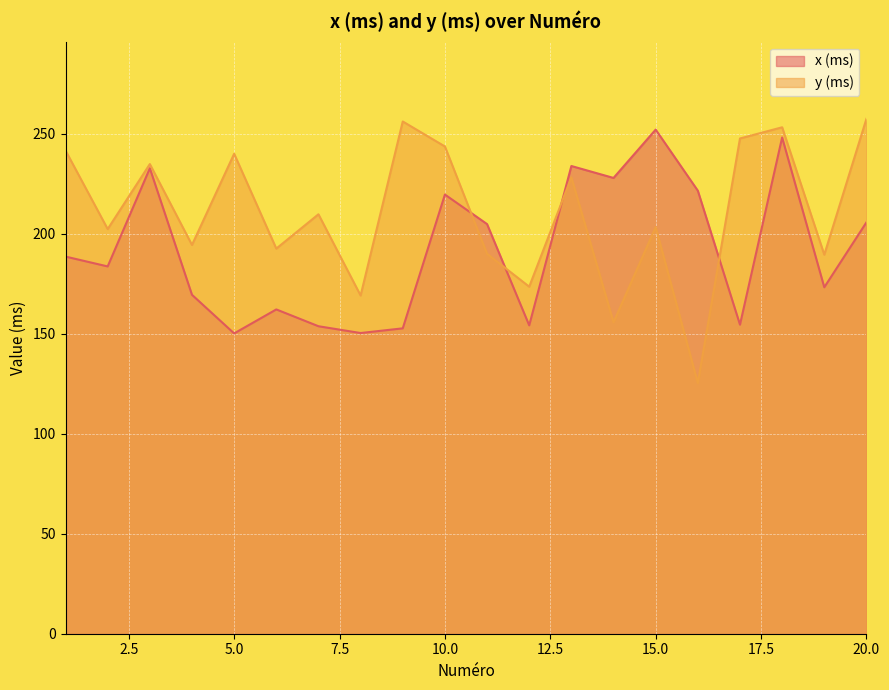

Reading right to left, list all the values displayed in this chart.

x (ms): 205.6	173.2	248.0	154.5	221.4	251.9	227.8	233.8	154.1	204.7	219.5	152.6	150.3	153.7	162.1	150.1	169.4	232.6	183.6	188.5
y (ms): 257.3	189.4	253.1	247.5	125.3	203.2	155.7	228.1	173.4	189.9	243.5	256.0	169.0	209.6	192.5	239.9	194.3	234.7	202.2	241.5